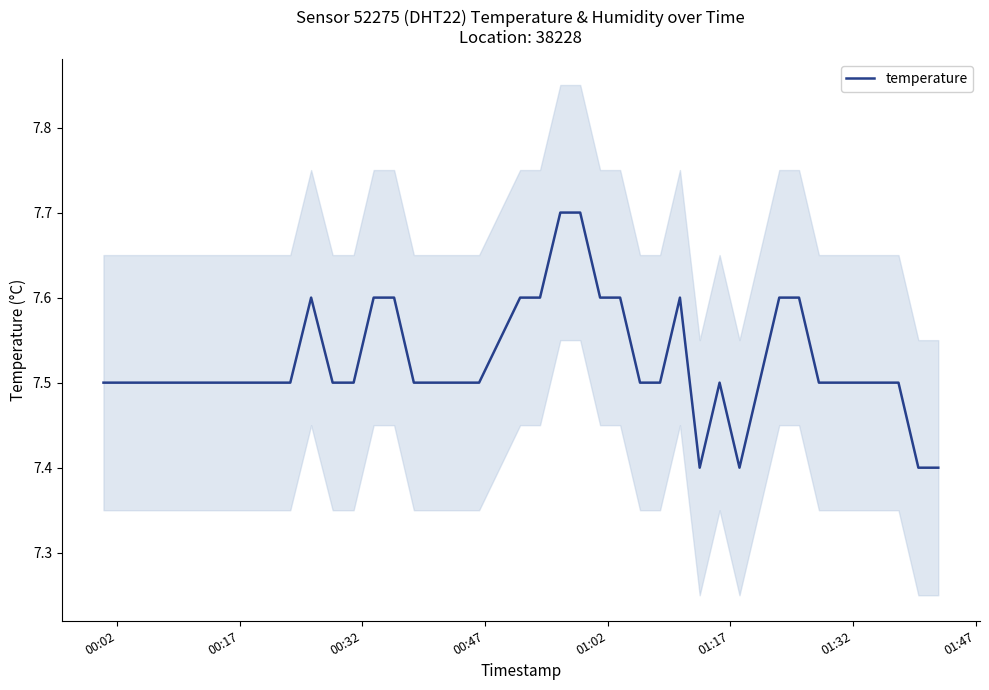

What is the lowest value of the temperature series?

7.4